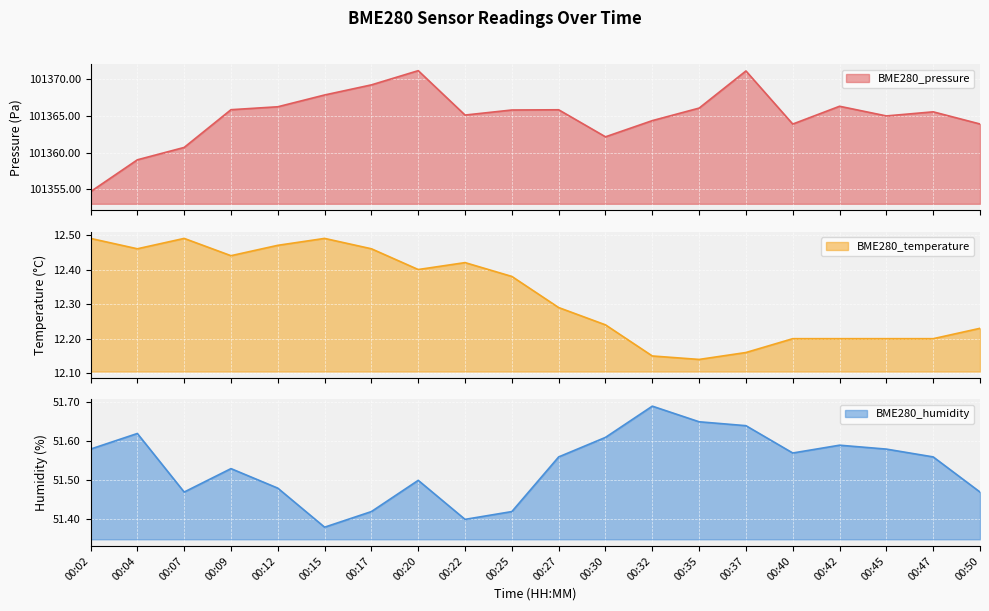

How many data points in BME280_pressure are less than 101365?

7